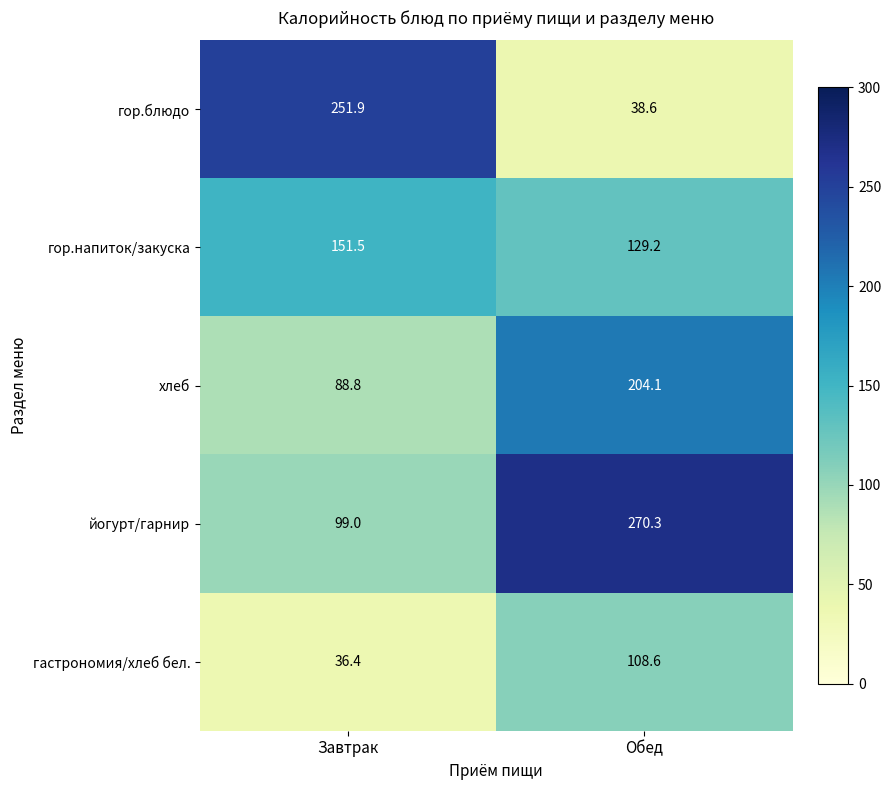

What is the sum of all йогурт/гарнир values?

369.3